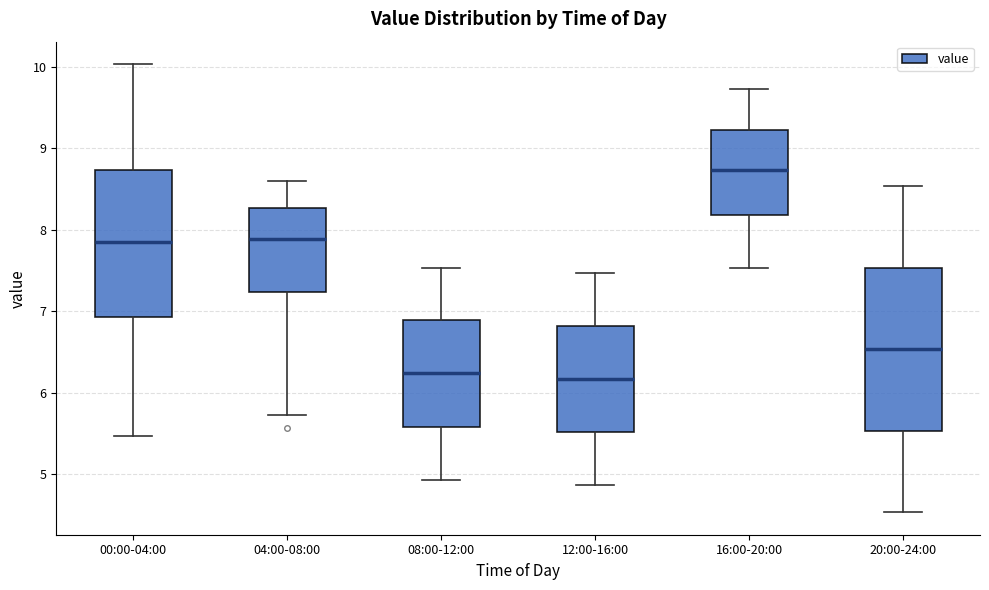

Where does the upper whisker of the box for 04:00-08:00 end on the y-axis? The values are not printed on the chart, so give them approximately, as read against the axis.

8.6